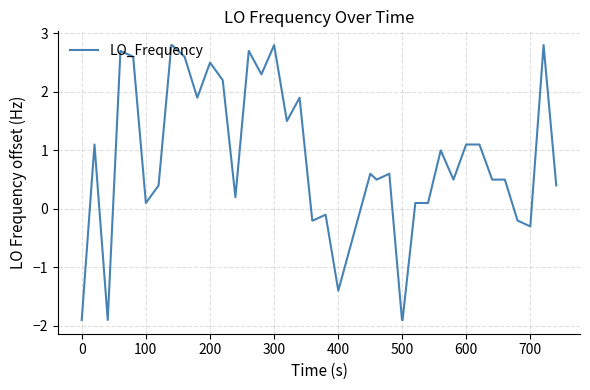

What is the maximum value shown in the chart?

2.8